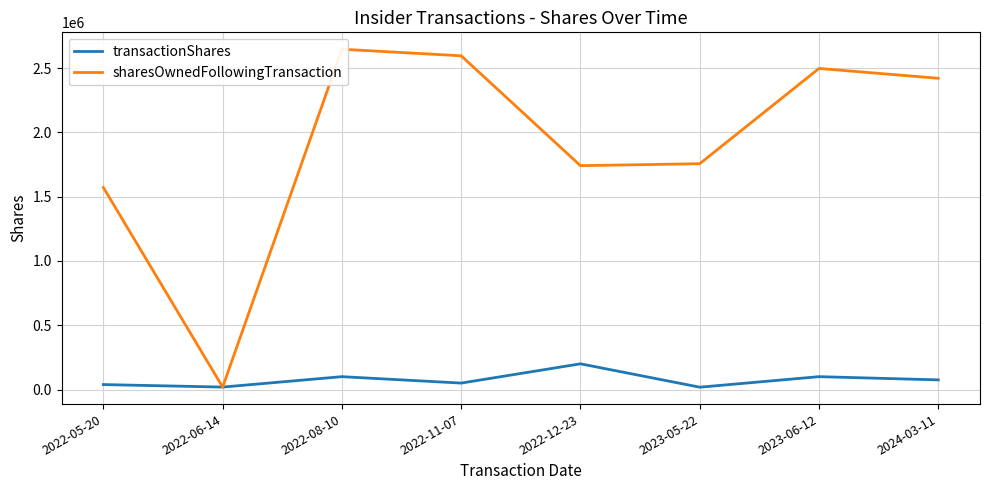

True or false: sharesOwnedFollowingTransaction and transactionShares cross at least once.

False